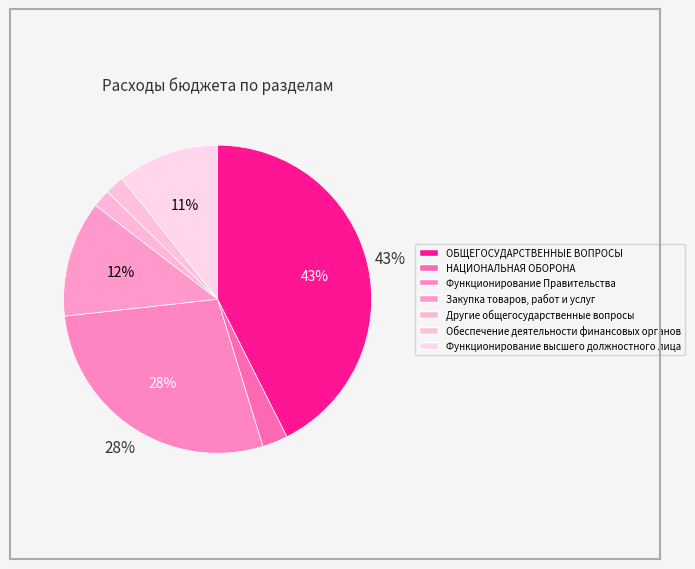

Count the number of slices in the pie.

7